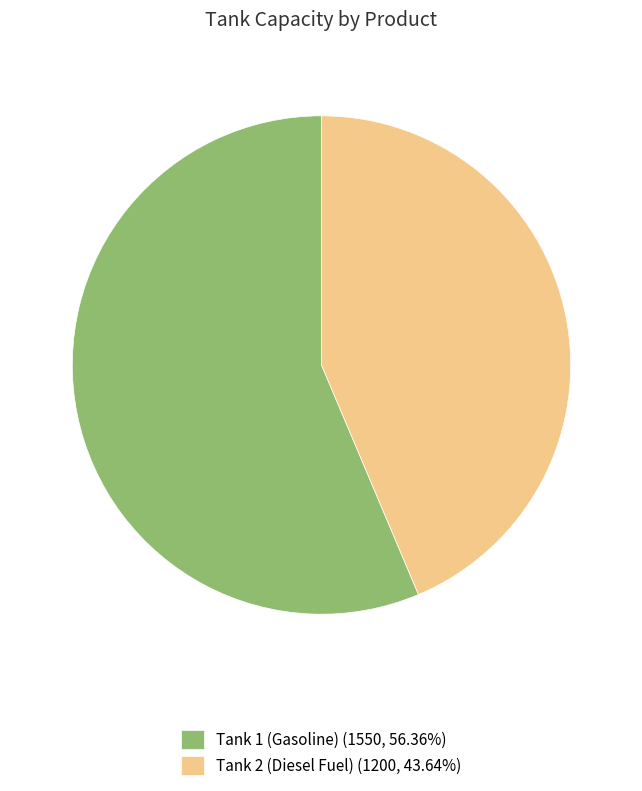

Approximately how many times larger is the value at Tank 1 (Gasoline) (1550, 56.36%) compared to Tank 2 (Diesel Fuel) (1200, 43.64%)?

1.3